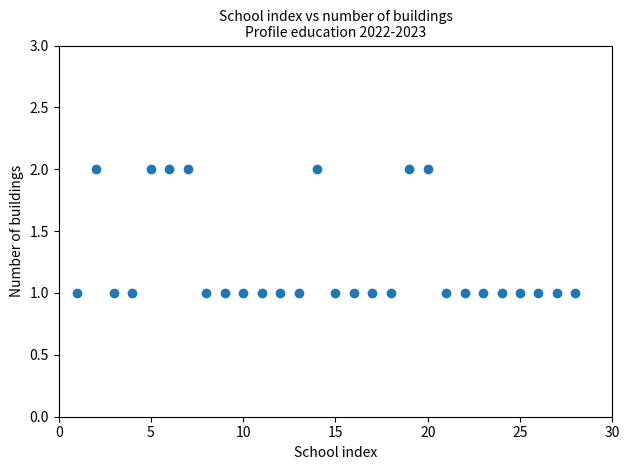

What is the range of X values (max minus min)?

27